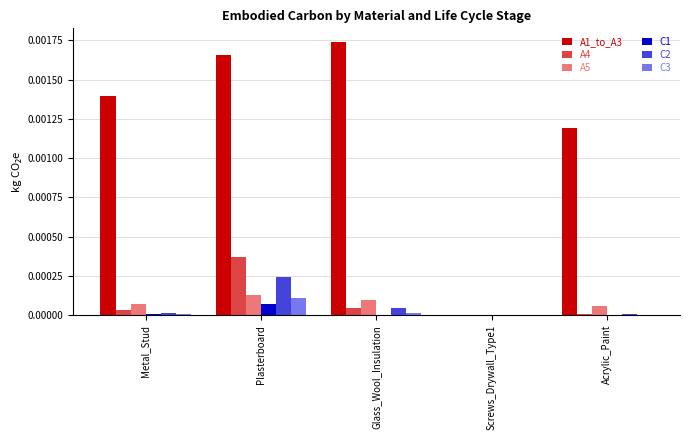

At which category does the chart reach its peak across all series?

Glass_Wool_Insulation